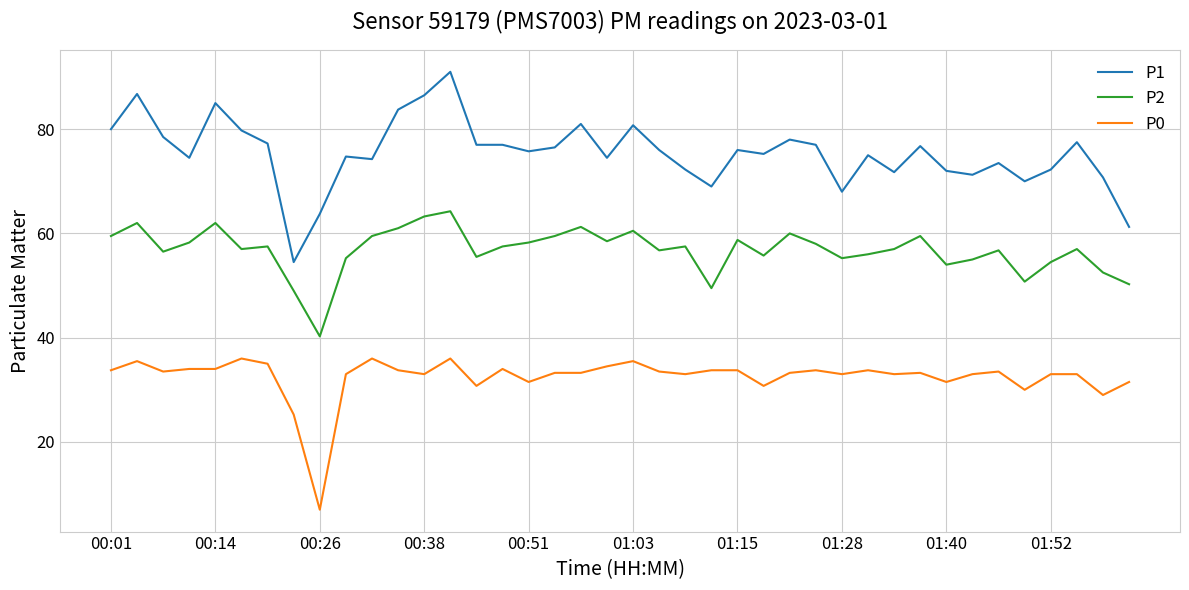

True or false: P2 and P0 intersect in this chart.

False